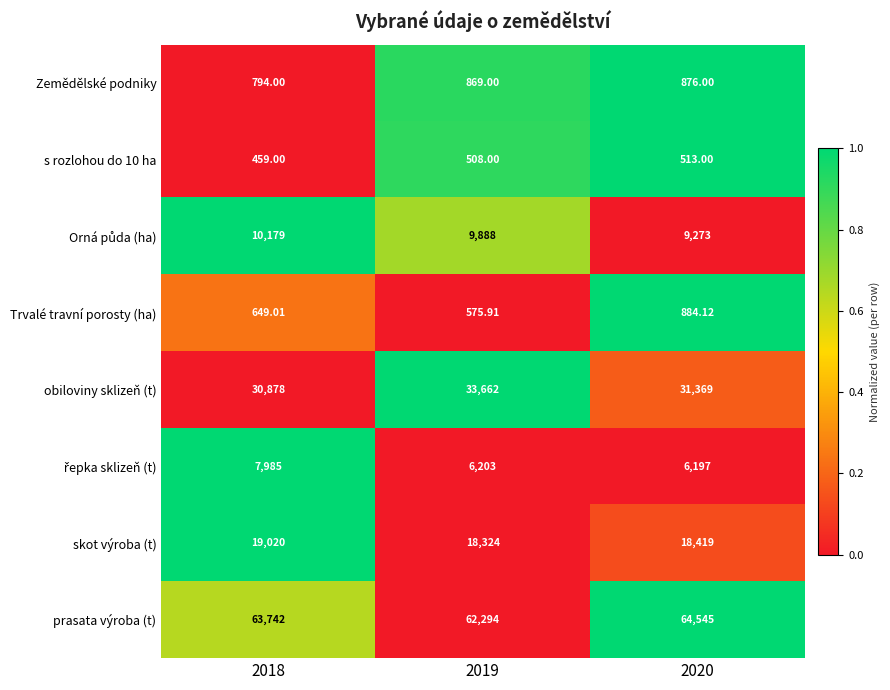

Is the value of s rozlohou do 10 ha at 2020 greater than the value of skot výroba (t) at 2019?

No